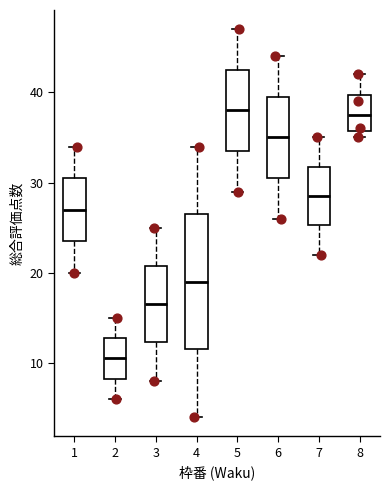

Reading left to right, transcribe this box plot: for each box, give where its median line is, the range the box spans, and where its two whiskers end, as read against the y-axis. The values are not printed on the chart, so give them approximately, as read against the axis.

1: median 27, box 24 to 31, whiskers 20 to 34
2: median 11, box 8 to 13, whiskers 6 to 15
3: median 17, box 12 to 21, whiskers 8 to 25
4: median 19, box 12 to 27, whiskers 4 to 34
5: median 38, box 34 to 43, whiskers 29 to 47
6: median 35, box 31 to 40, whiskers 26 to 44
7: median 29, box 25 to 32, whiskers 22 to 35
8: median 38, box 36 to 40, whiskers 35 to 42